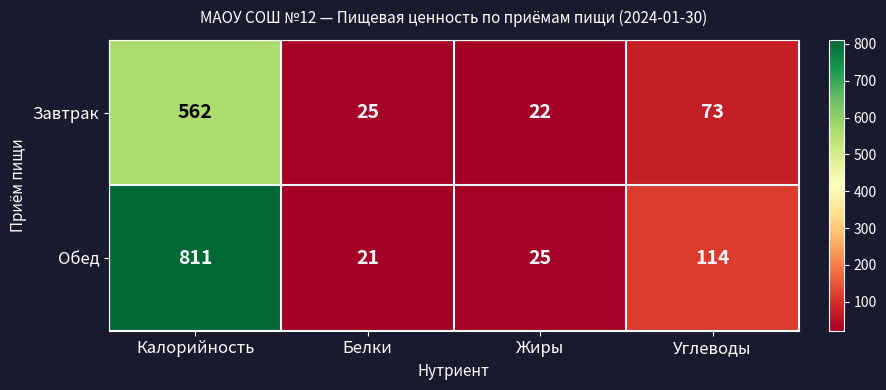

Rank the series by their maximum value, from highest to lowest.

Обед, Завтрак